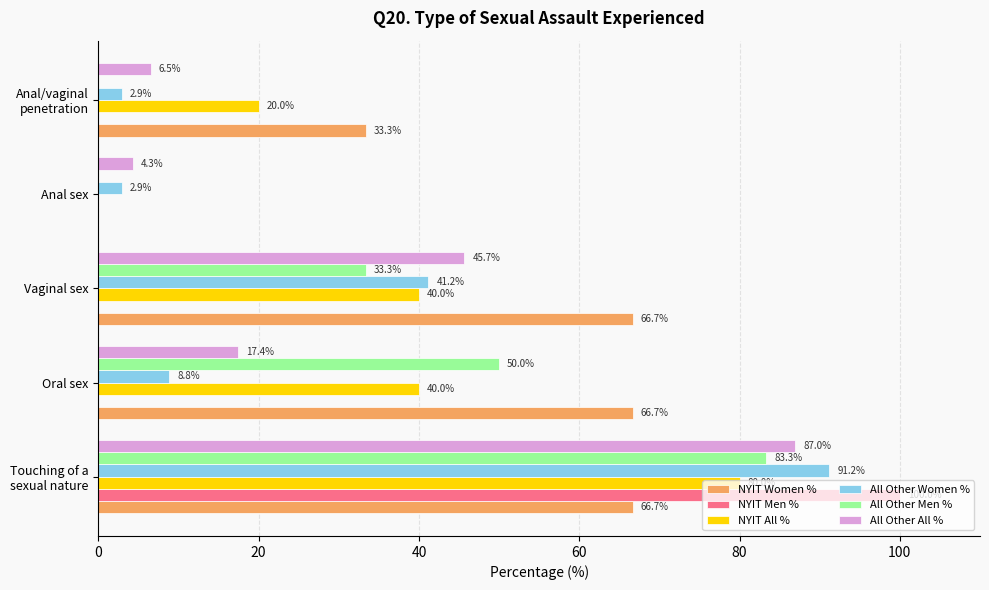

True or false: All Other Women % has a value of 8.8 at Oral sex.

True